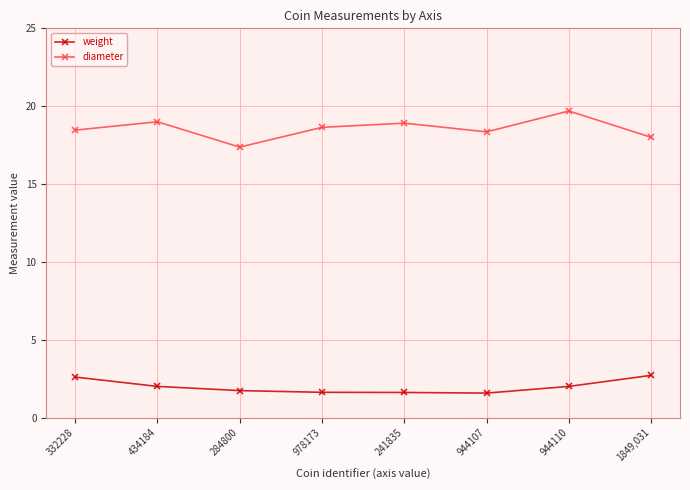

Is the value of weight at 434184 greater than the value of diameter at 434184?

No